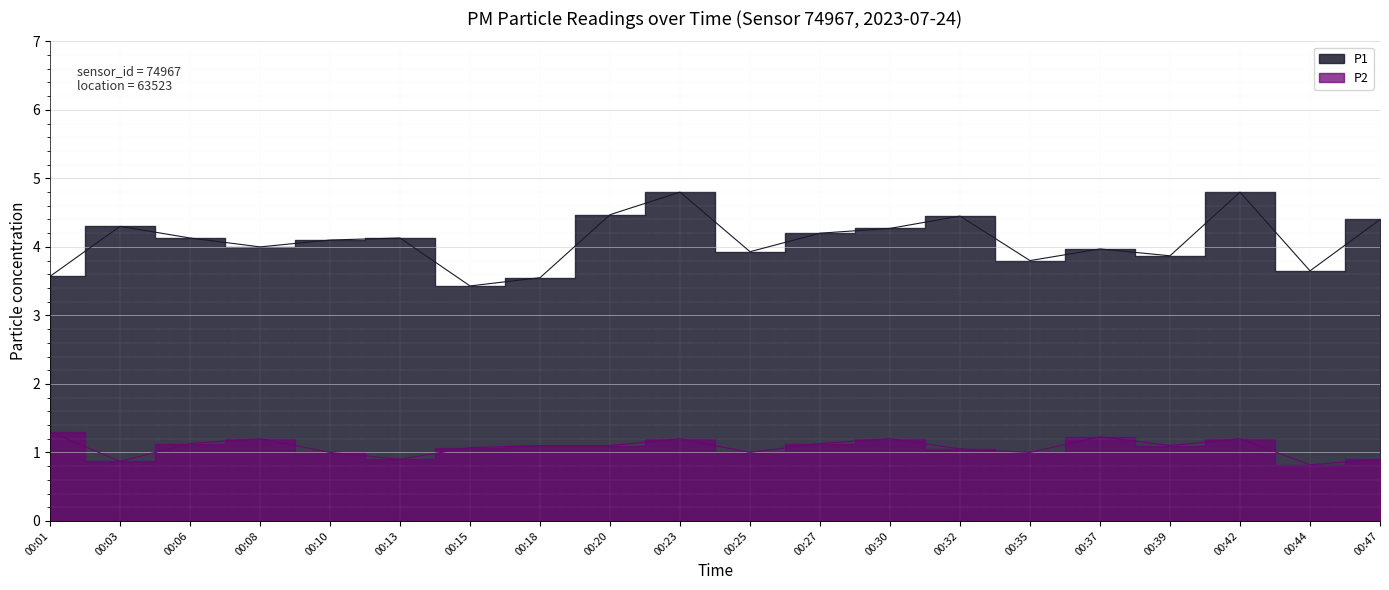

What is the difference between the maximum and minimum values in the P1 series?

1.4